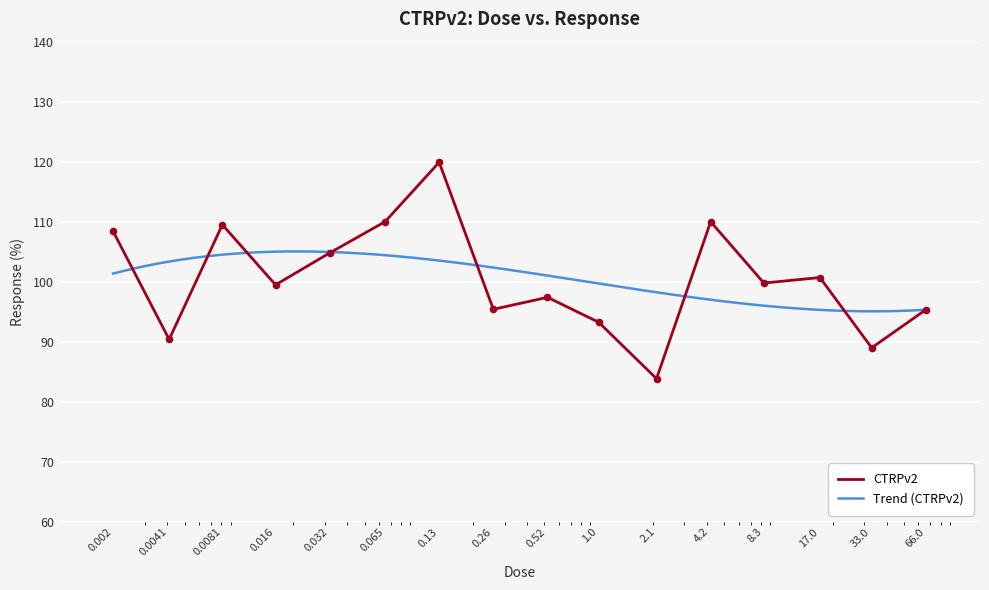

Between 0.52 and 8.3, which is larger?

8.3